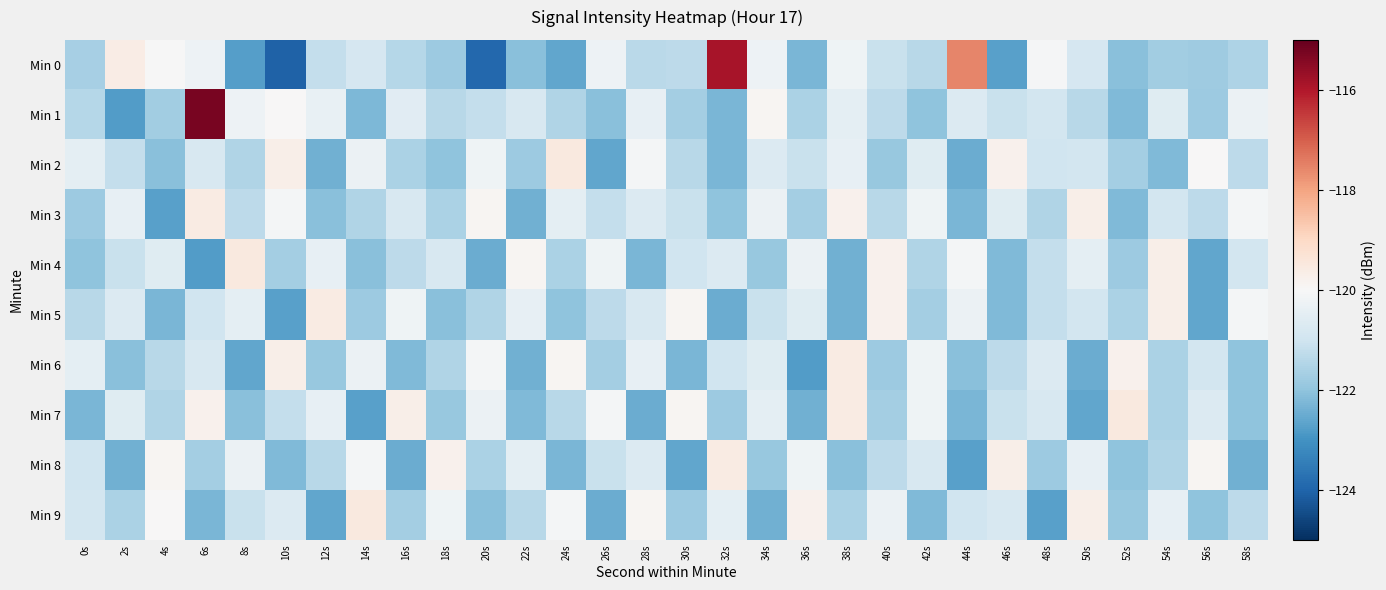

Which series has the largest range (max minus min)?

Min 0